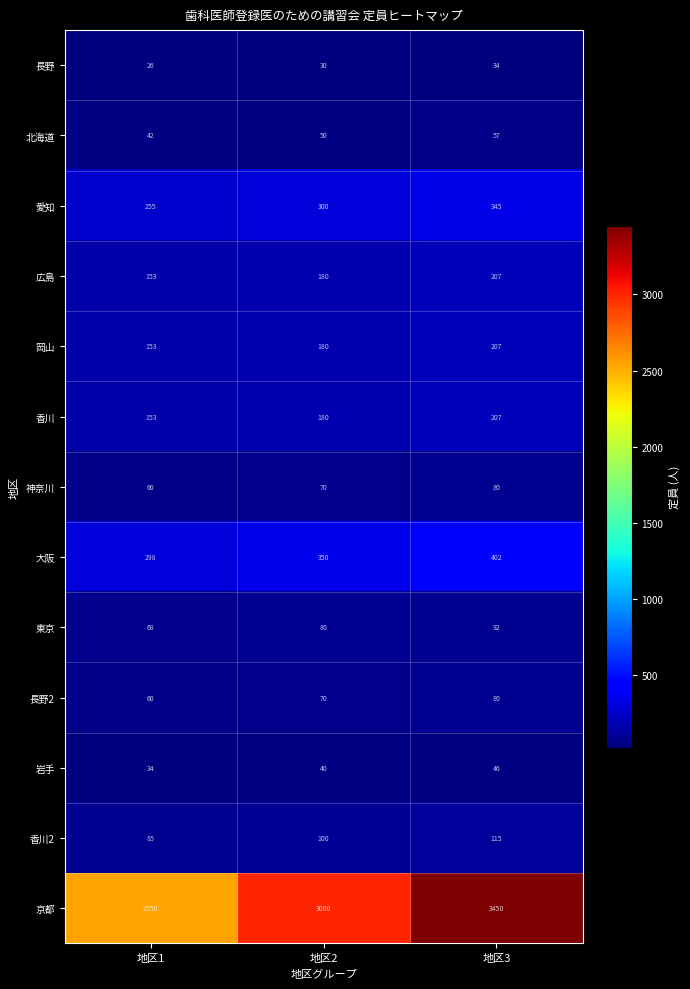

At which label is 大阪 closest to 350?

地区2